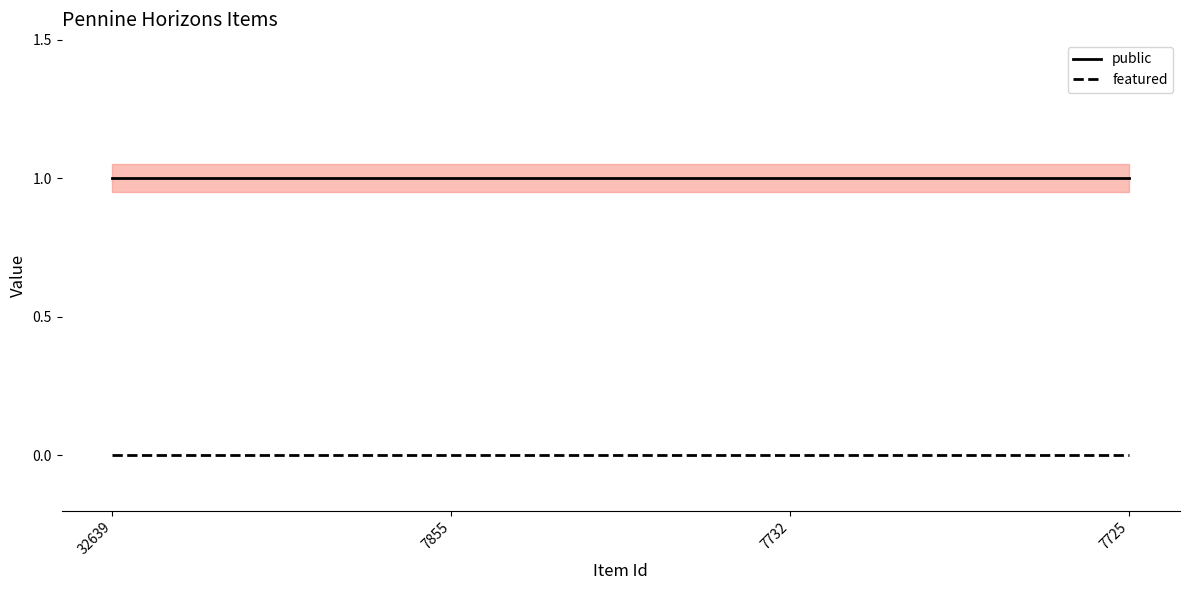

Reading left to right, what are all the values shown in this chart?

public: 32639=1	7855=1	7732=1	7725=1
featured: 32639=0	7855=0	7732=0	7725=0